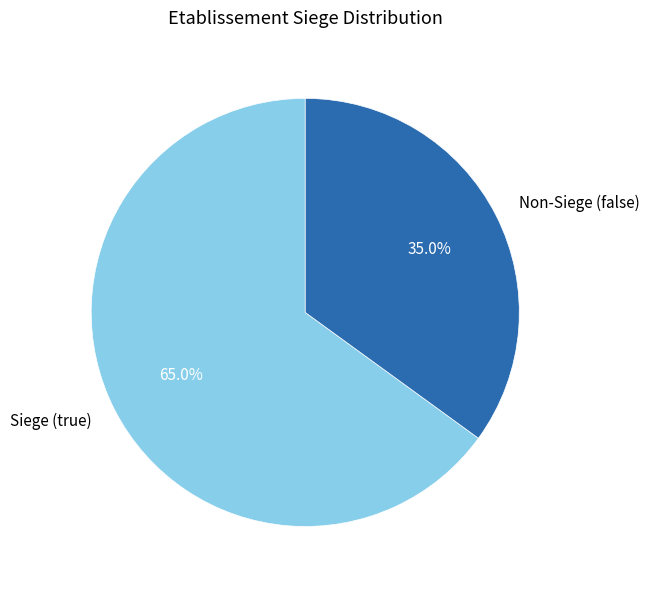

Rank the categories by value from highest to lowest.

Siege (true), Non-Siege (false)